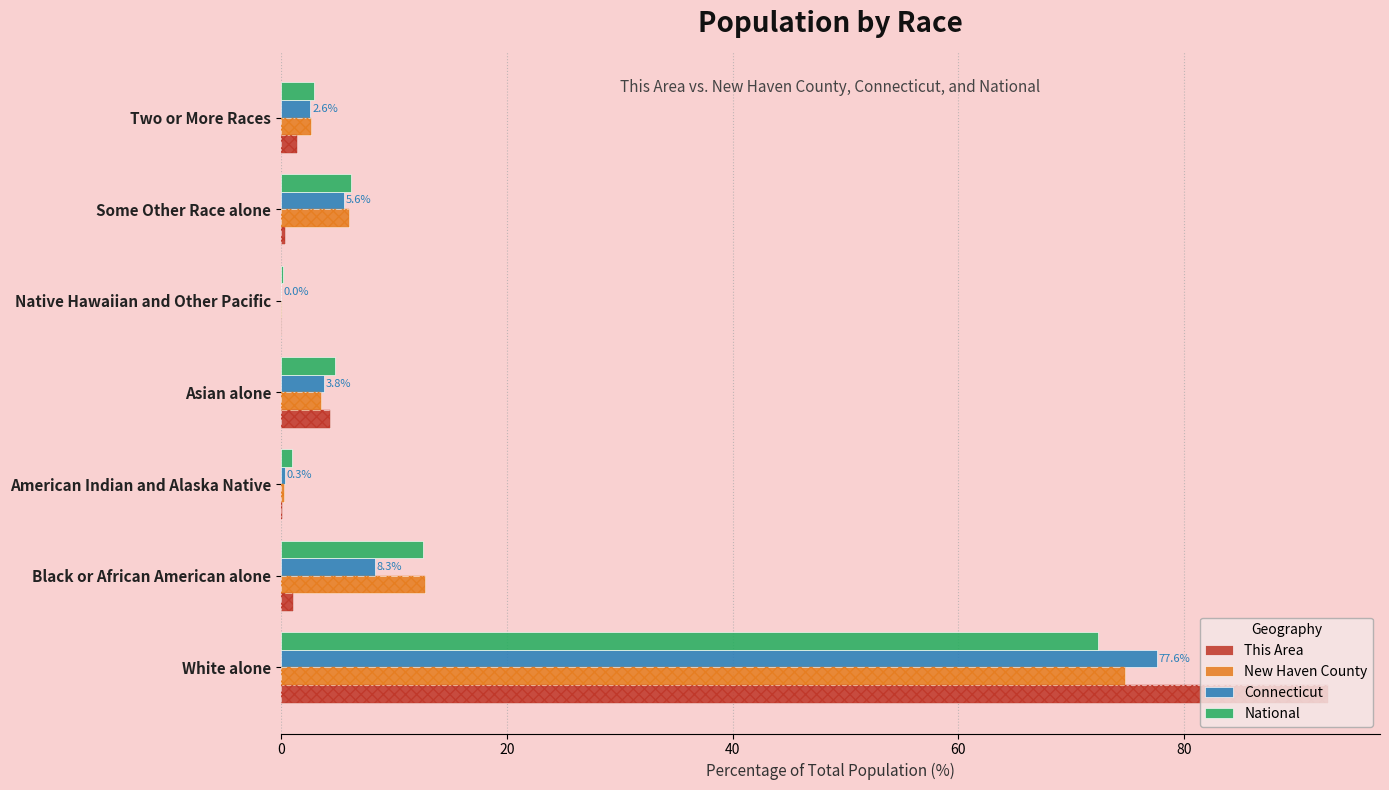

What is the maximum value shown in the chart?

92.7